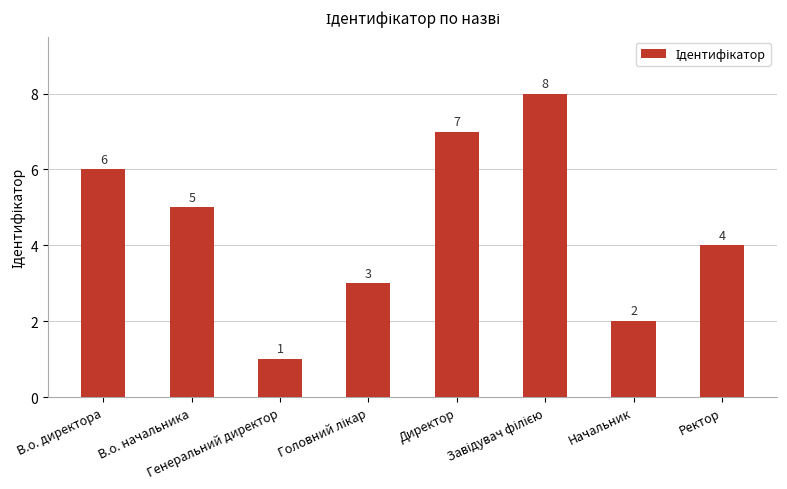

What is the sum of all values?

36